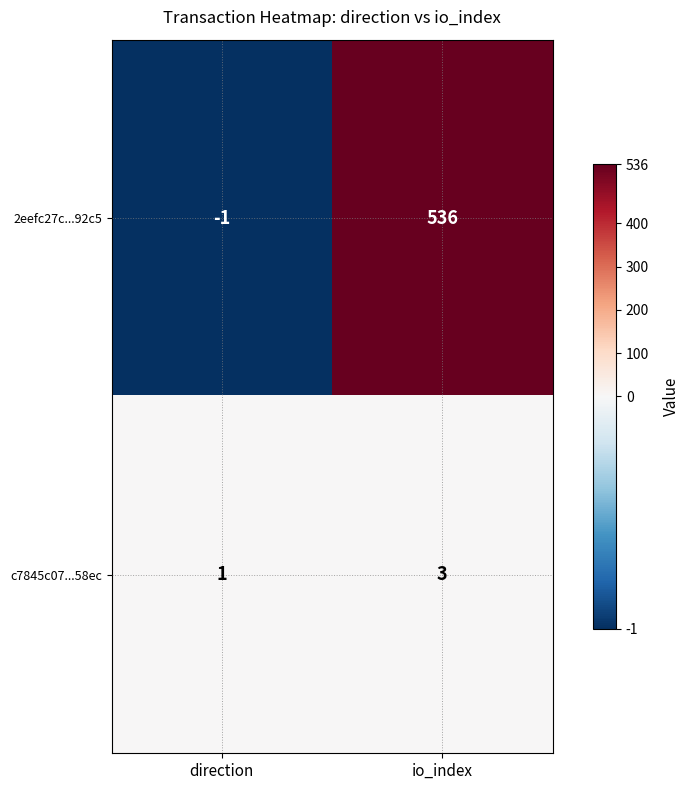

What is the difference between the maximum and minimum values in the 2eefc27c...92c5 series?

537